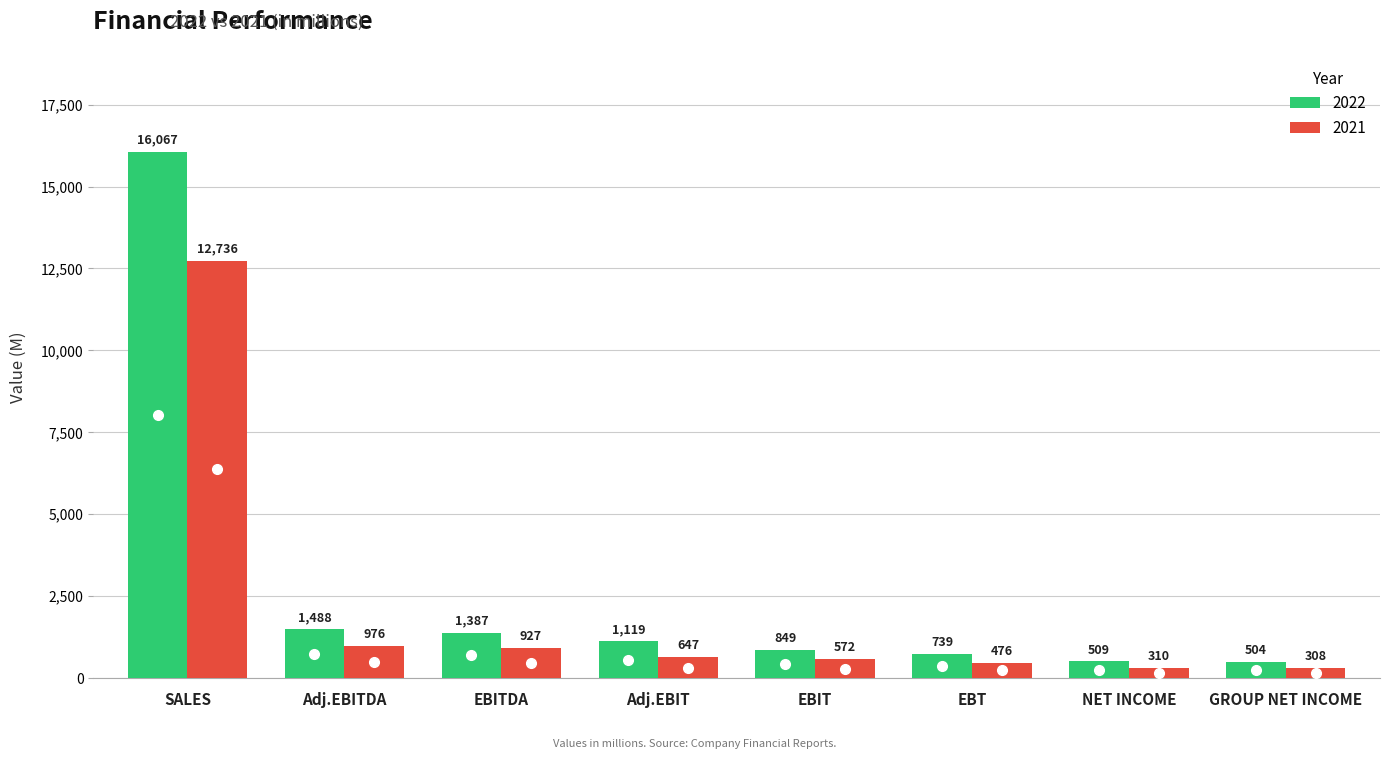

At which label does 2022 first exceed 1119?

SALES